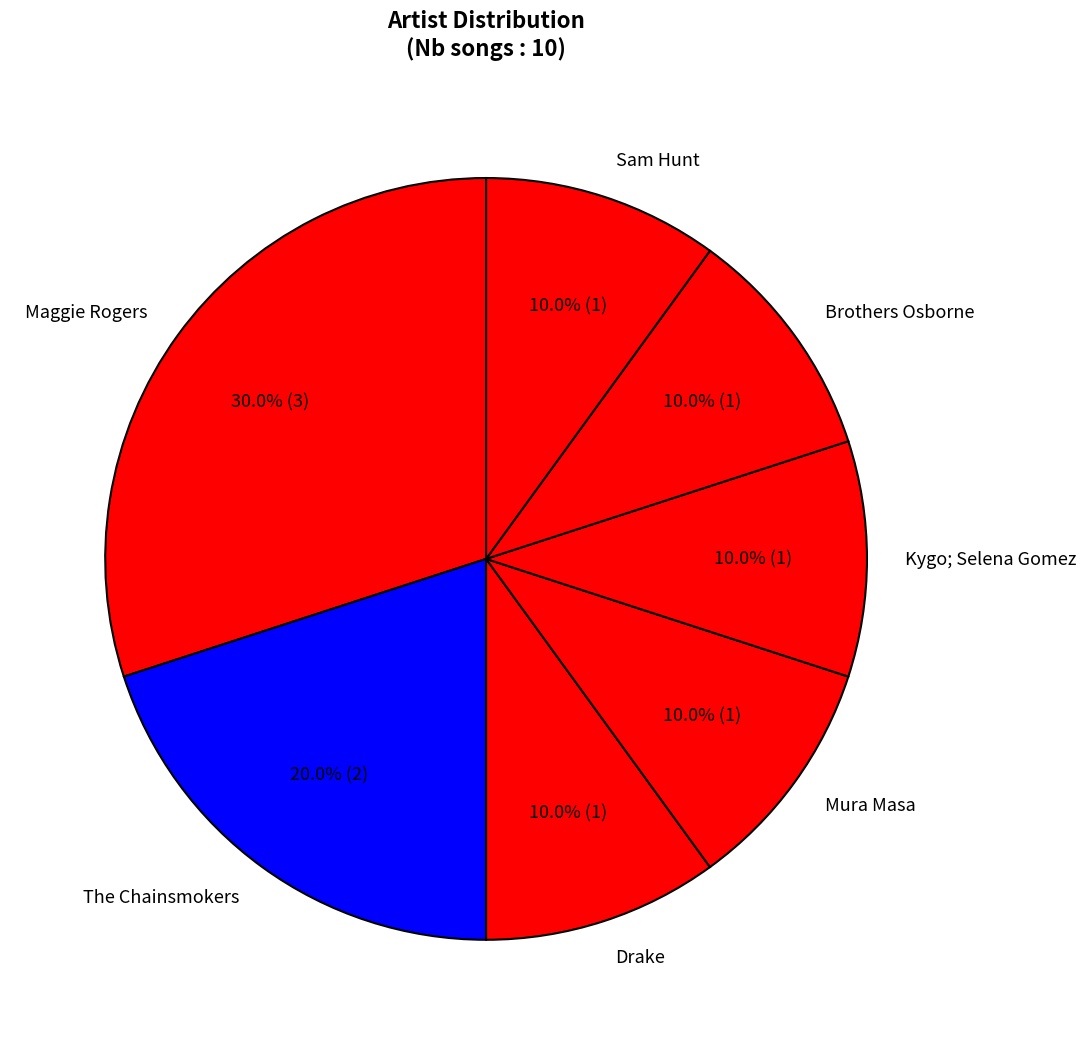

Does Drake account for over 50% of the chart?

No